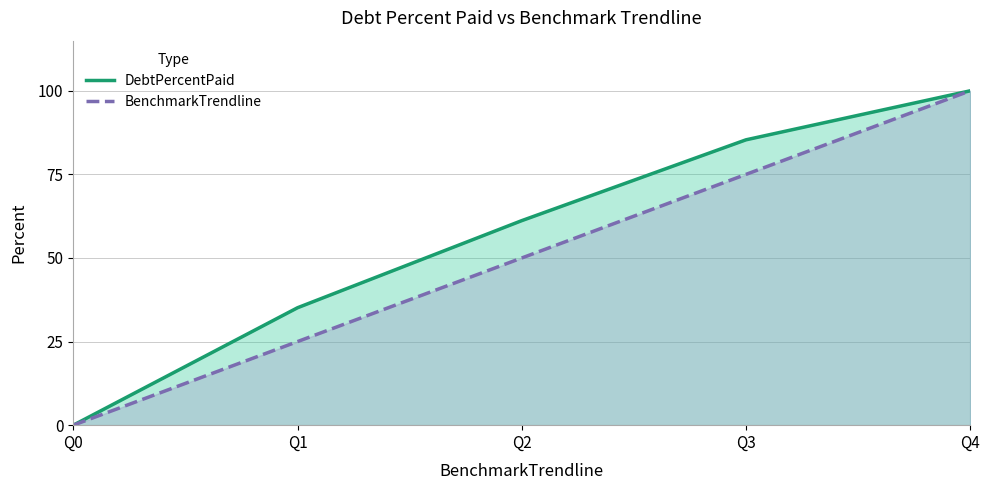

Reading left to right, what are all the values shown in this chart?

DebtPercentPaid: 0.0	35.1	61.2	85.3	100.0
BenchmarkTrendline: 0.0	25.0	50.0	75.0	100.0